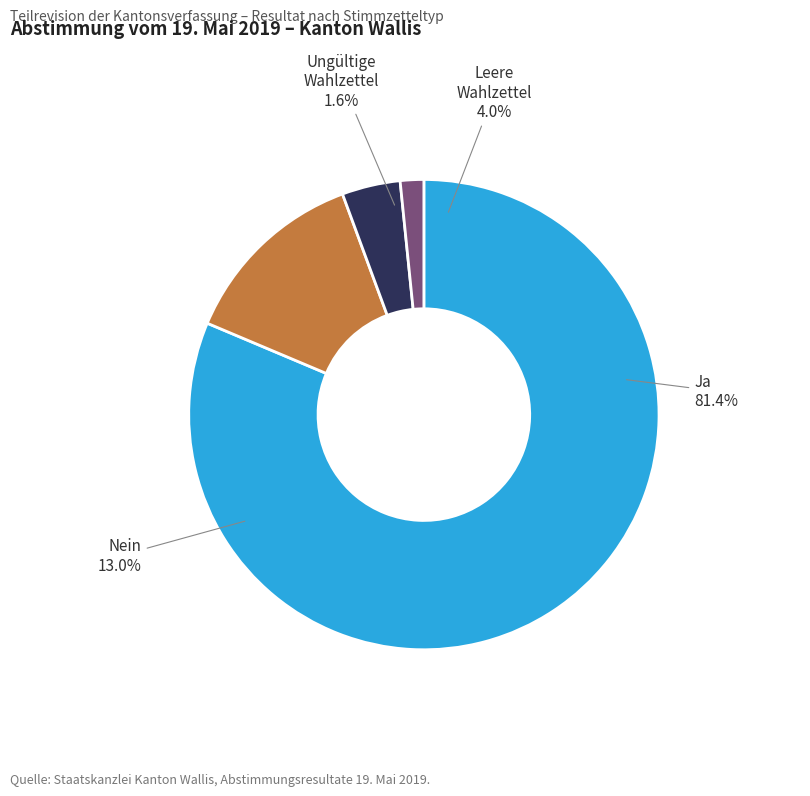

To the nearest percent, what percentage of the pie is Ja?

81%